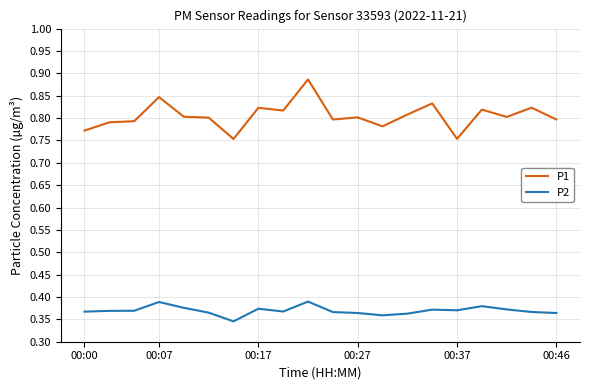

Which series has the largest total across all categories?

P1